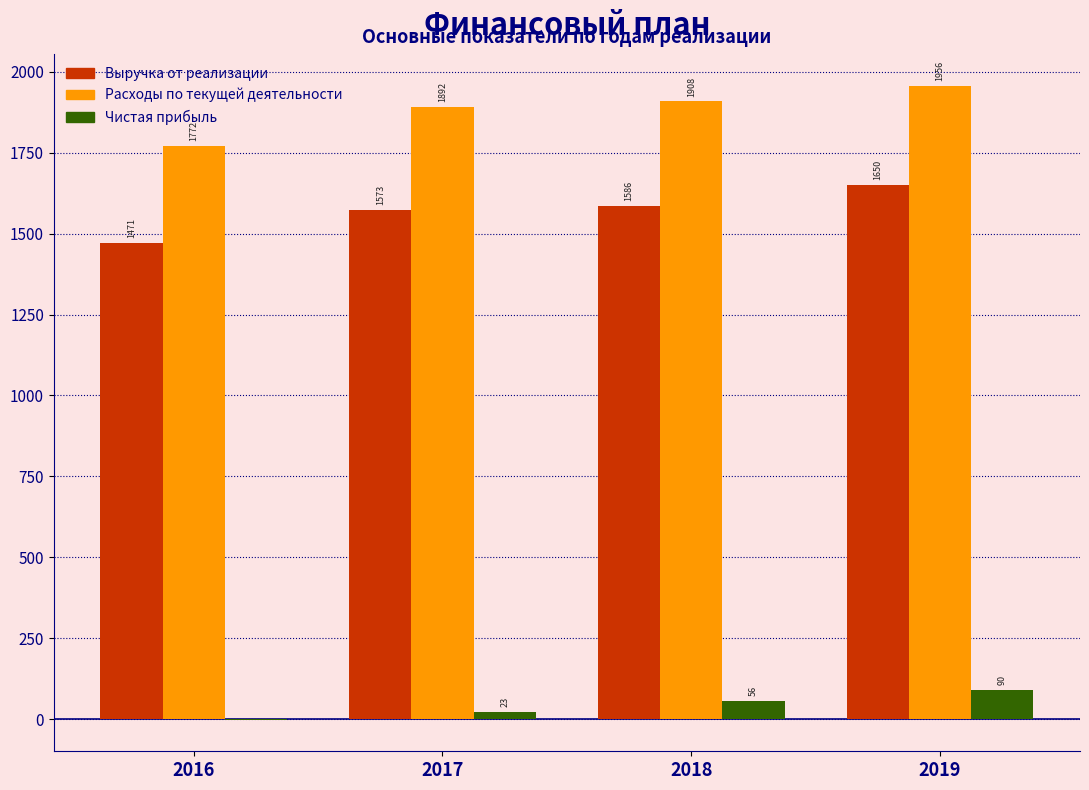

Which series changed the most between 2016 and 2017?

Расходы по текущей деятельности